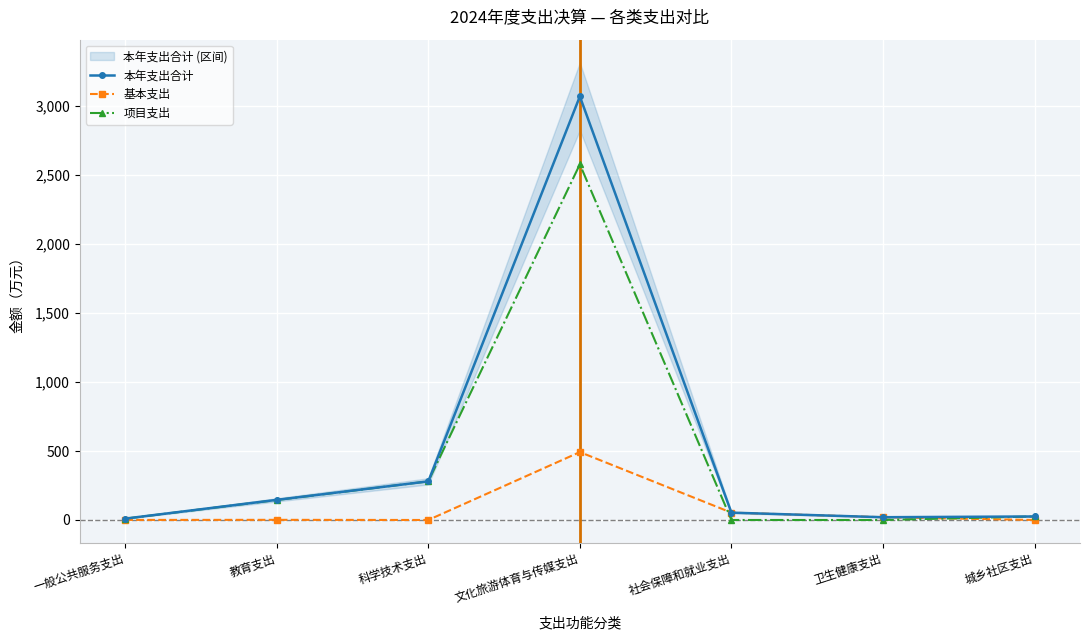

How many data points in 本年支出合计 are less than 53?

3